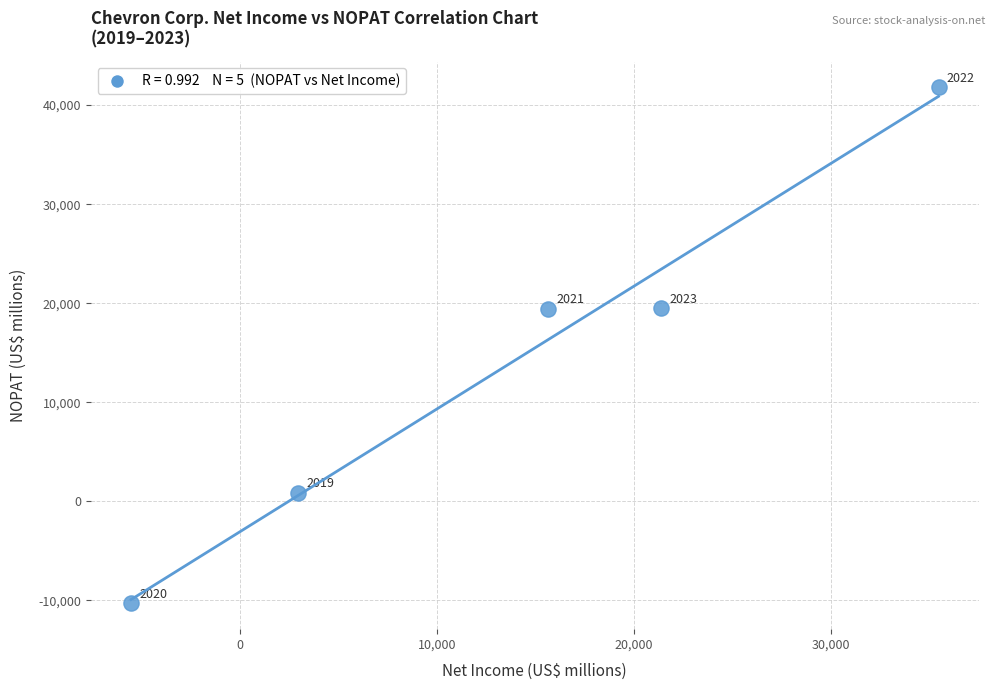

What is the average Y value?

14253